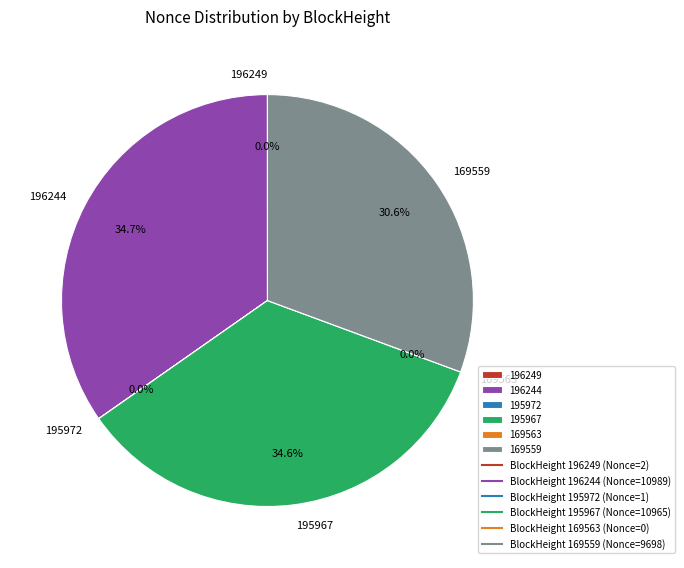

Is there any slice that represents more than half of the pie?

No